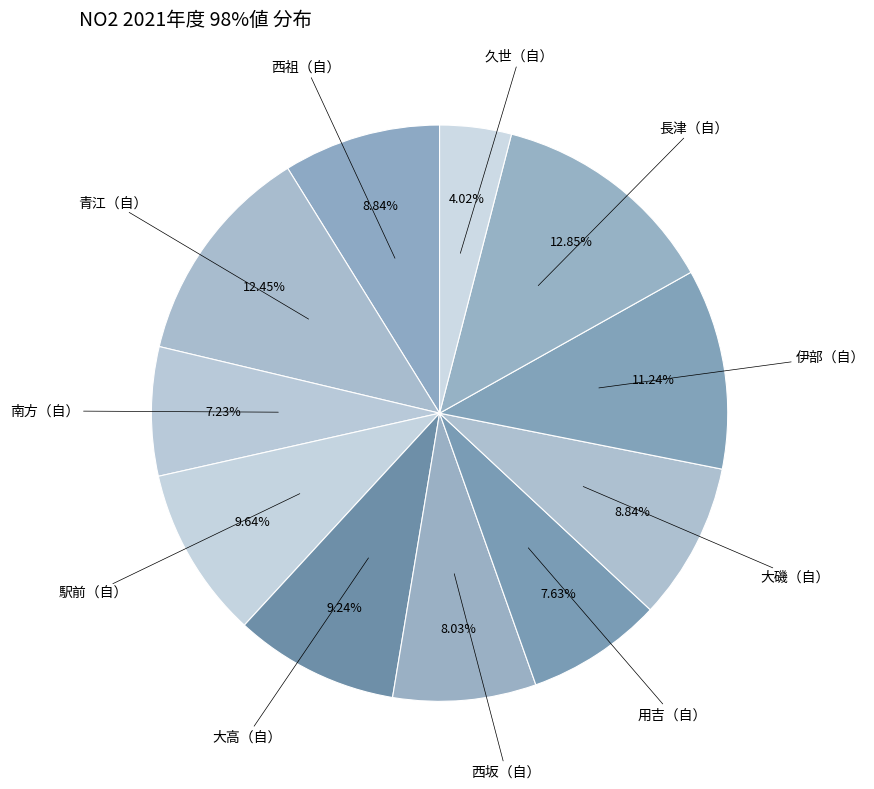

How many segments does this pie chart have?

11